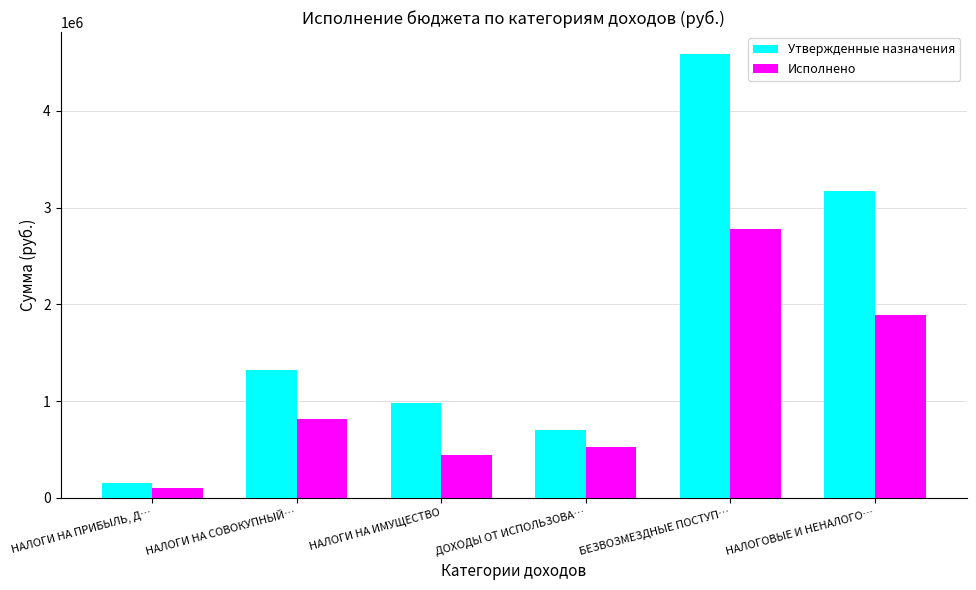

What position from the right is БЕЗВОЗМЕЗДНЫЕ ПОСТУП…?

2